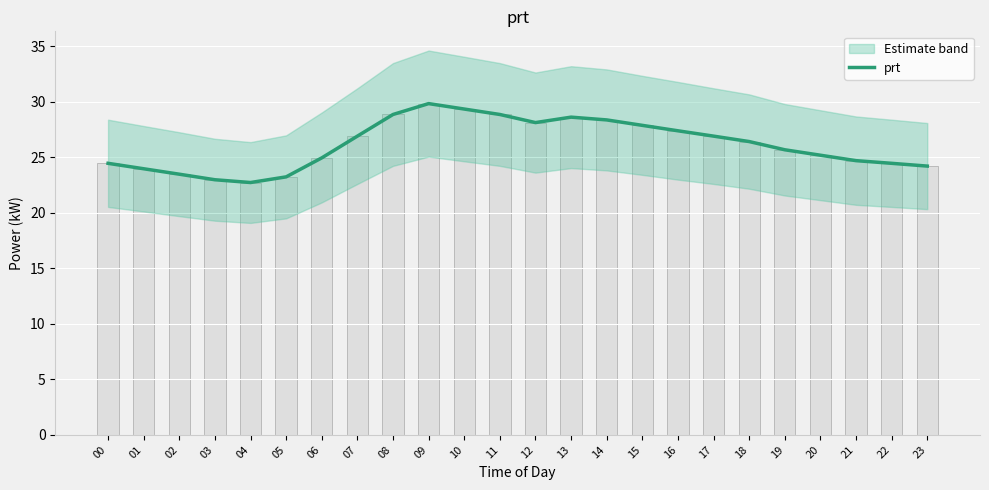

The value at 11 is 45.7. True or false?

False